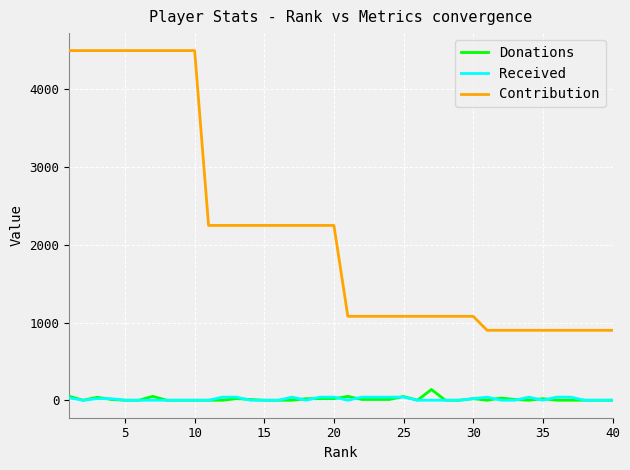

True or false: Contribution and Received intersect in this chart.

False